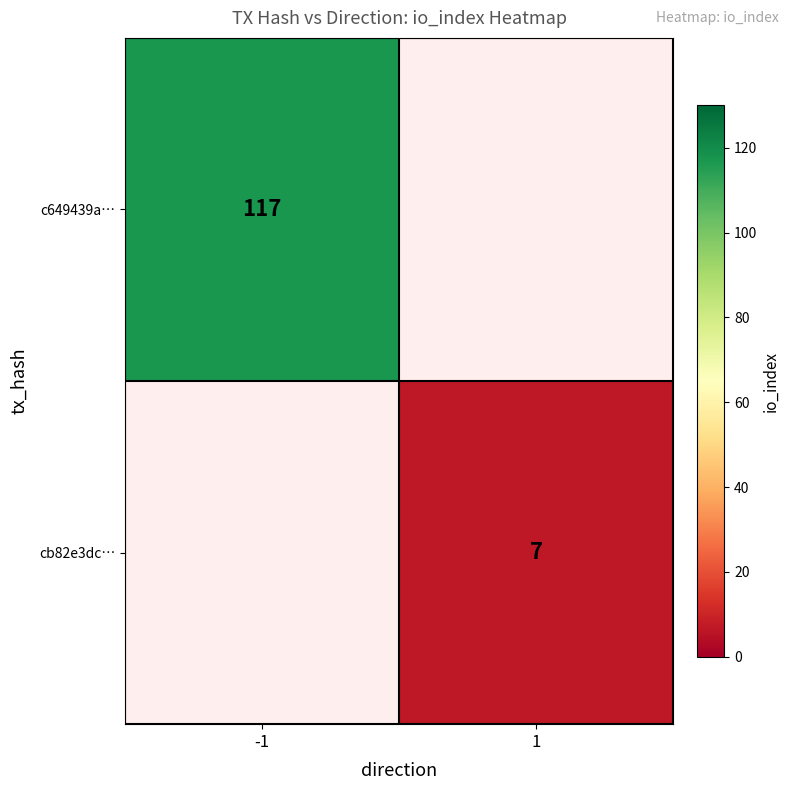

Which has a higher value, 1 or -1?

-1